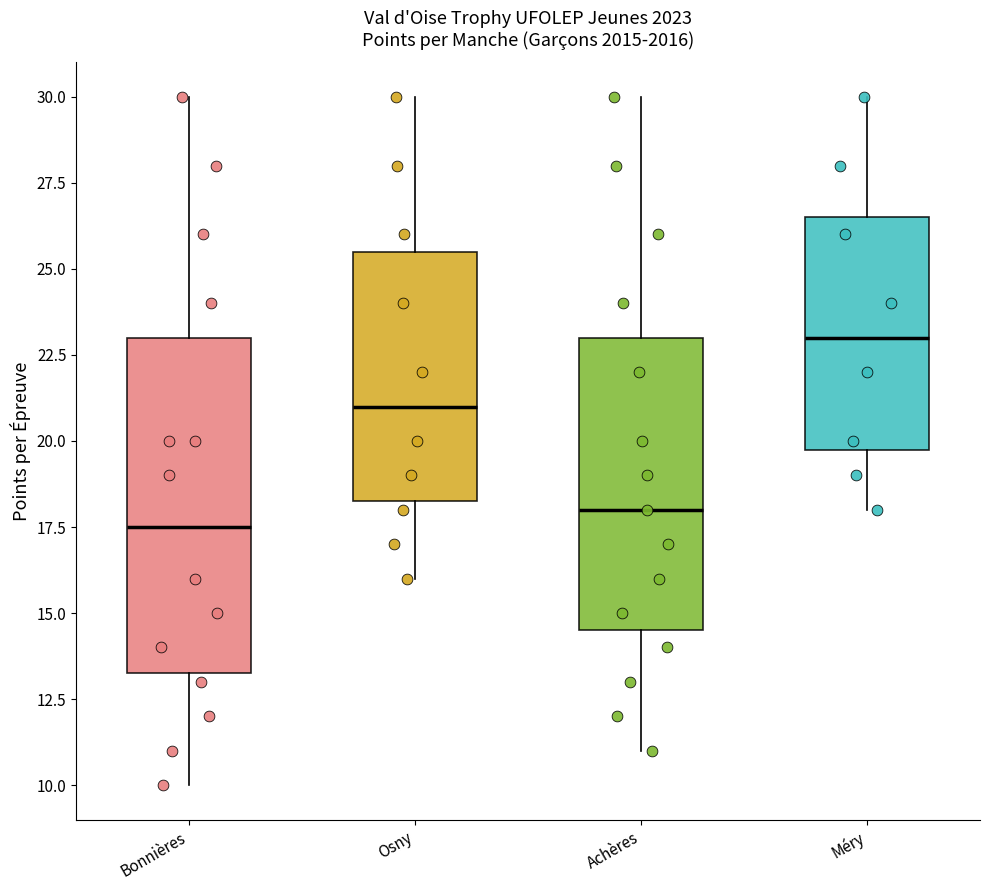

Which box's median line is the highest?

Méry